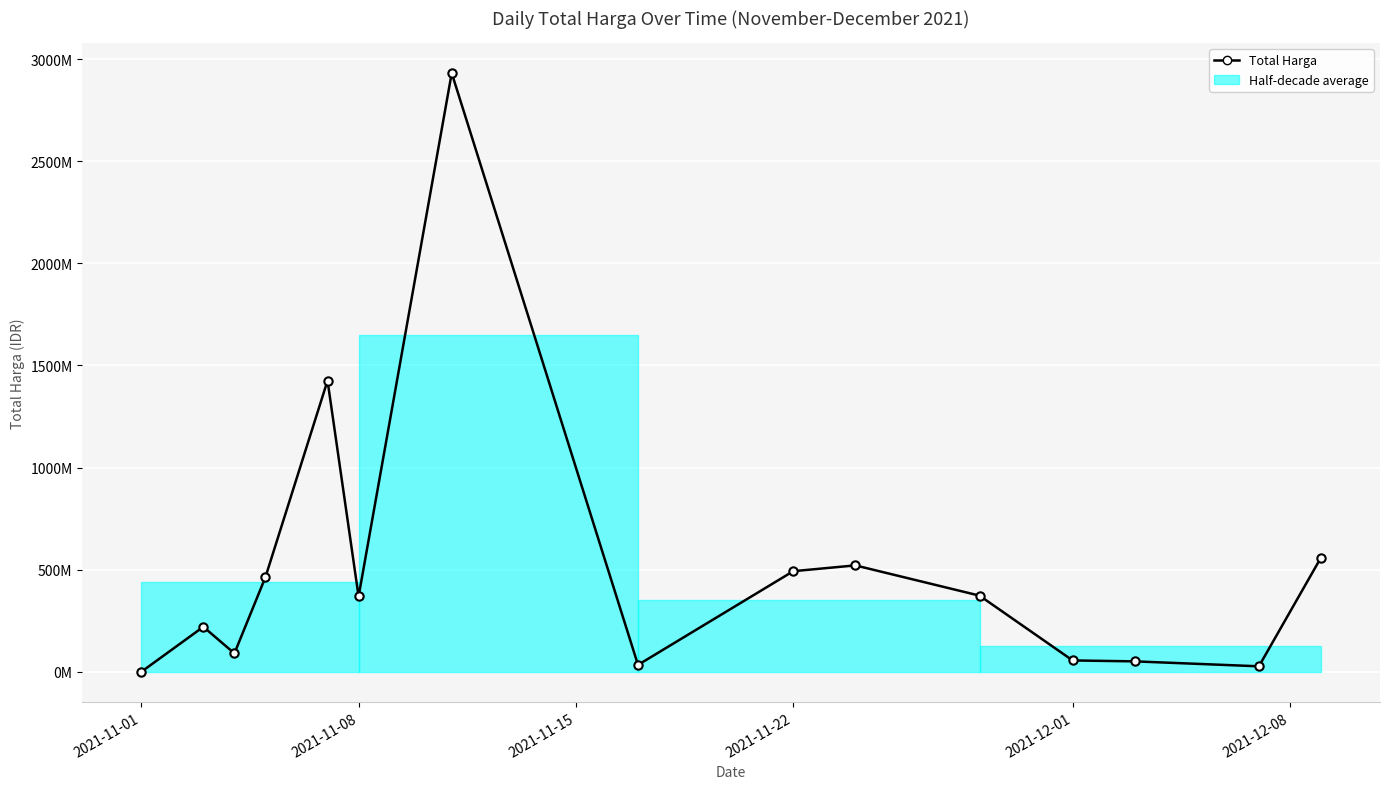

How many interior local valleys (lower than both neighbors) does the data have?

4